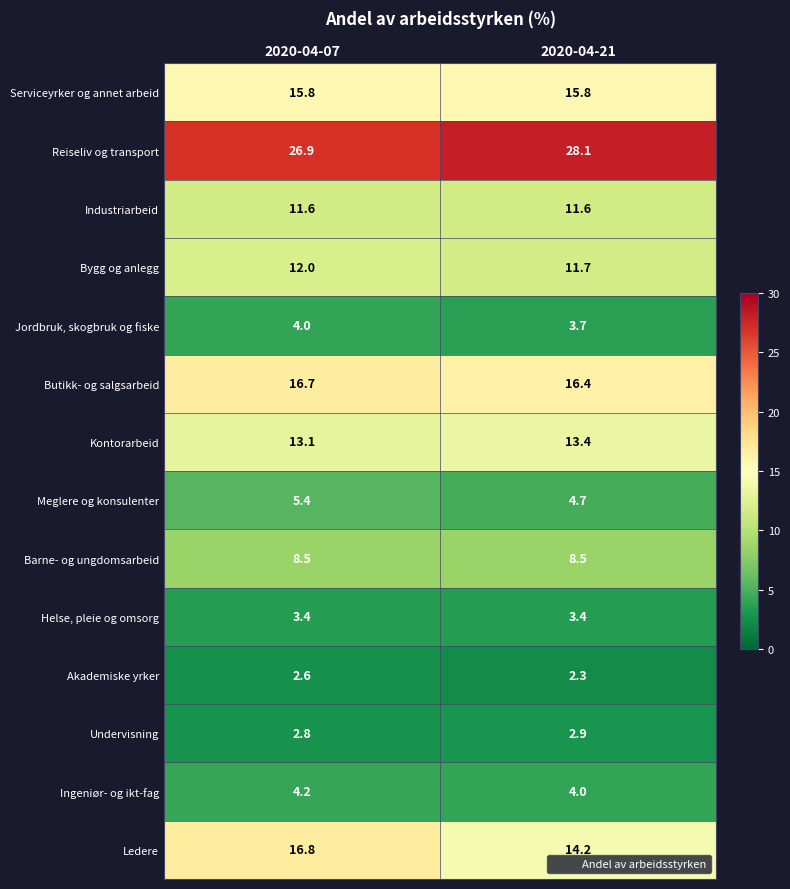

What is the sum of all Meglere og konsulenter values?

10.1